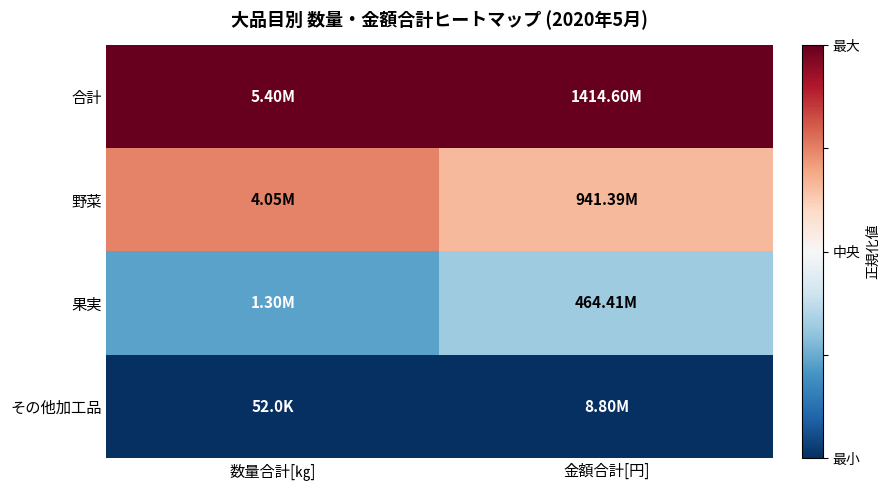

What is the total value across all series at 数量合計[㎏]?

2.0